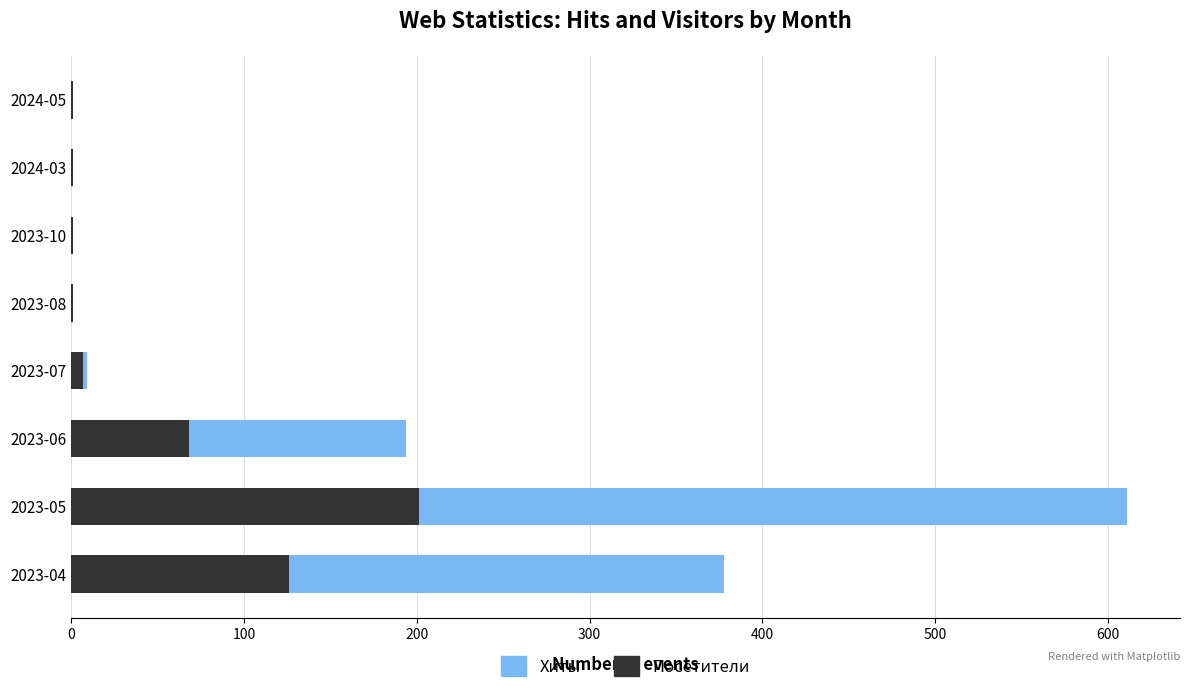

How many bars are there in total?

16